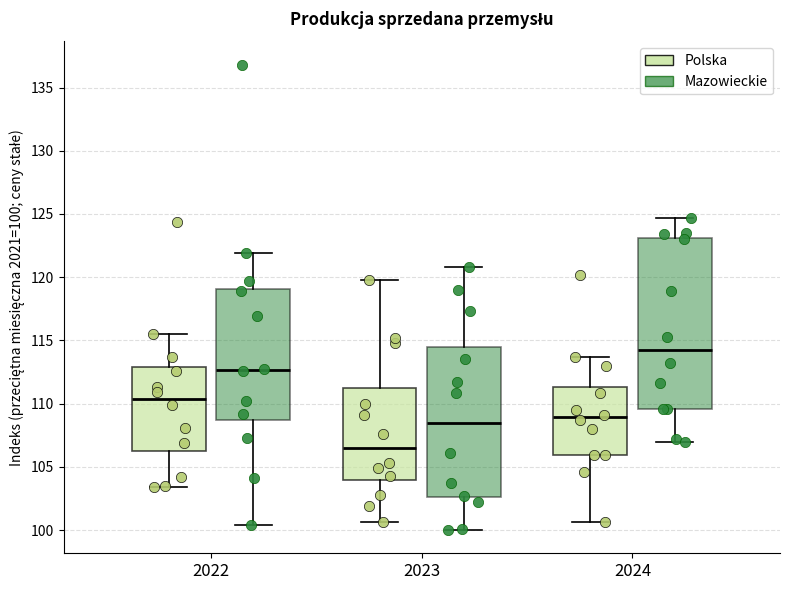

Where is the upper edge of the box for 2023 (Polska) on the y-axis? The values are not printed on the chart, so give them approximately, as read against the axis.

111.0